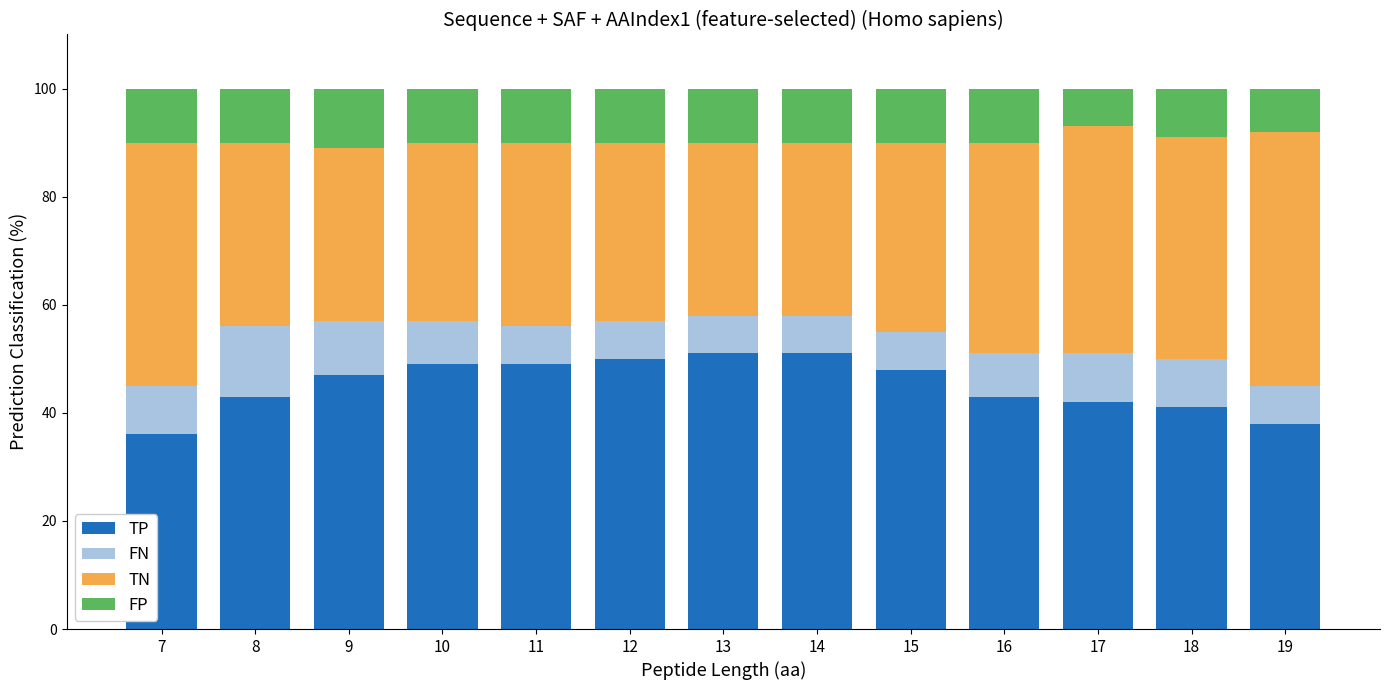

The TP series shows 51 at 14. True or false?

True